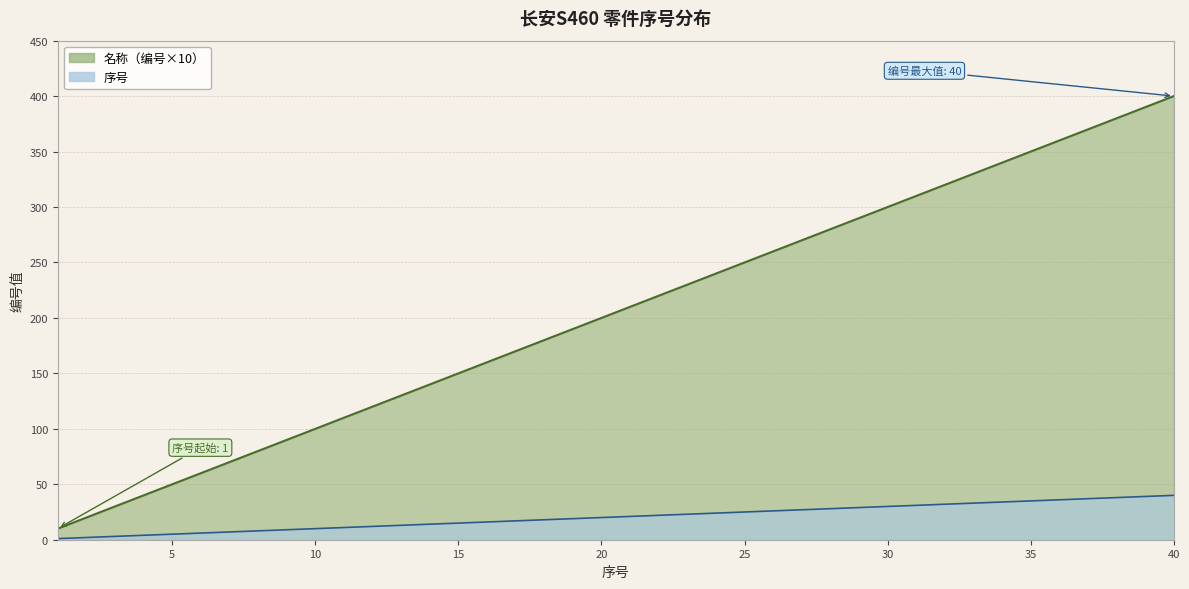

True or false: 名称（编号×10） has a value of 45 at 28.

False